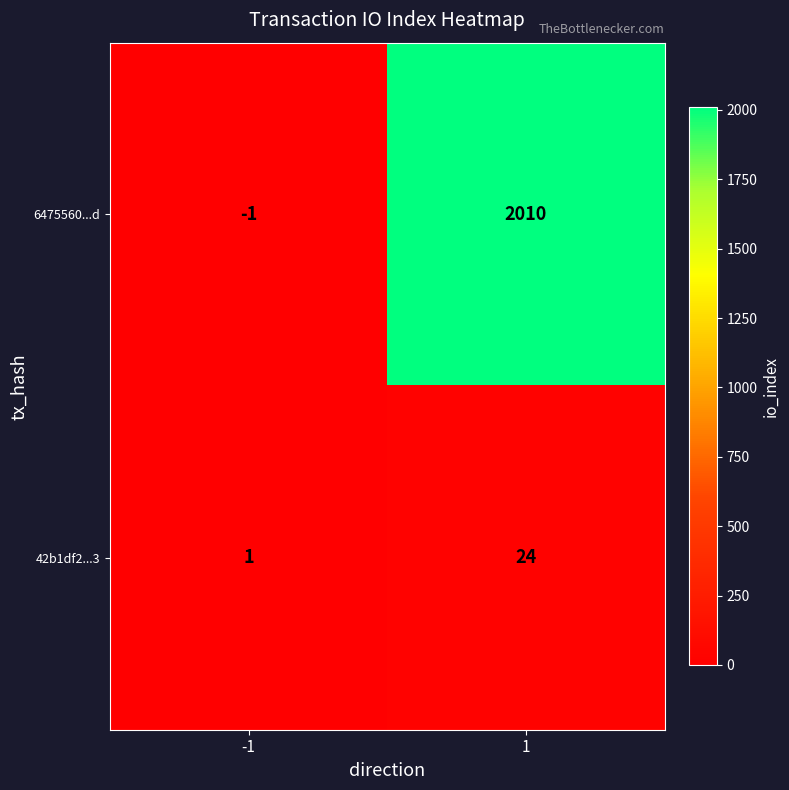

Which series has the largest total across all categories?

6475560...d